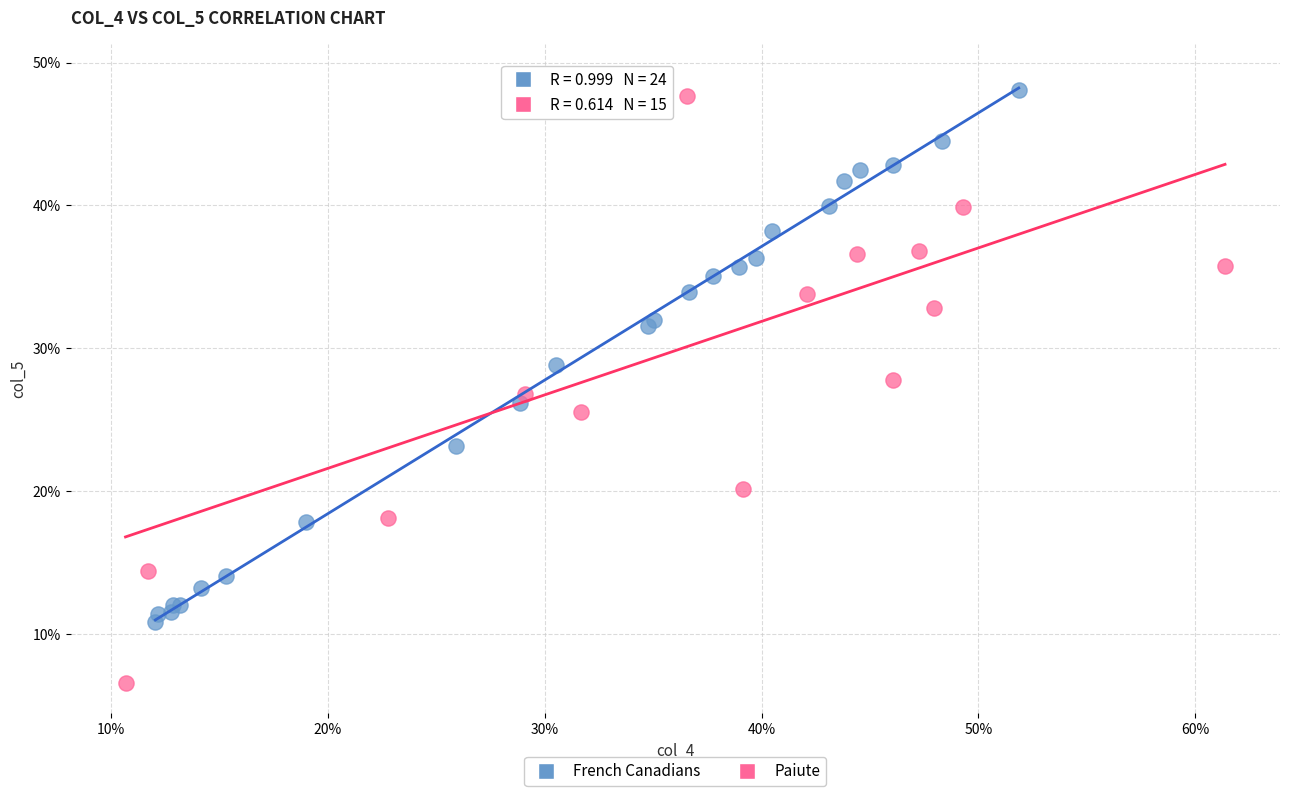

What are all the series names shown in the legend?

French Canadians, Paiute